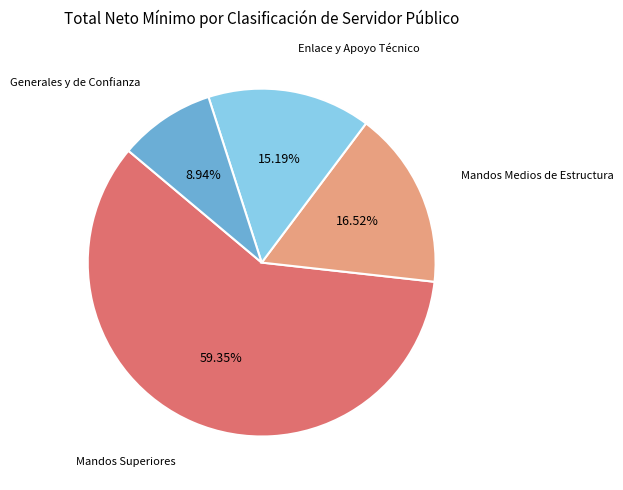

Is there a majority slice in this chart?

Yes